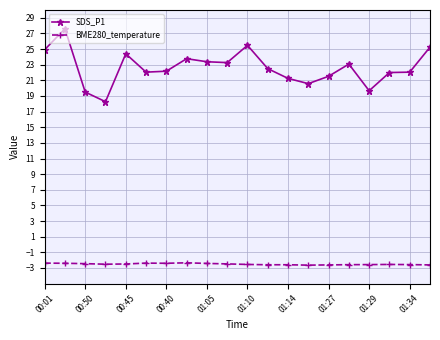

True or false: SDS_P1 has more than 0 points higher than both neighbors.

True